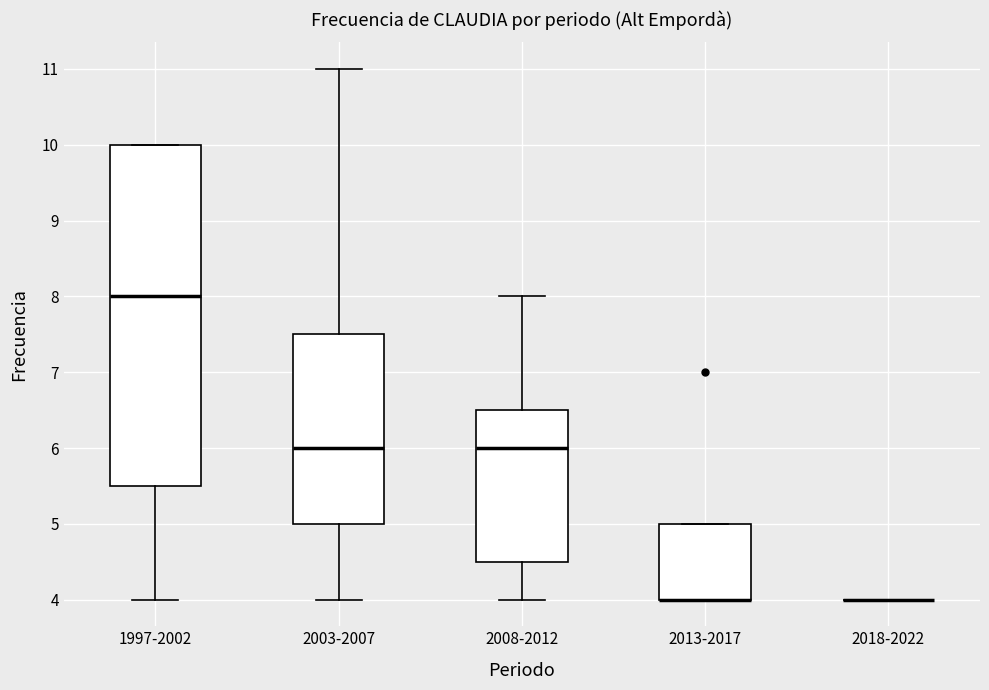

Reading left to right, read every box against the y-axis: the position of its median line, the range the box covers, and the ends of its whiskers. The values are not printed on the chart, so give them approximately, as read against the axis.

1997-2002: median 8.0, box 5.5 to 10.0, whiskers 4.0 to 10.0
2003-2007: median 6.0, box 5.0 to 7.5, whiskers 4.0 to 11.0
2008-2012: median 6.0, box 4.5 to 6.5, whiskers 4.0 to 8.0
2013-2017: median 4.0 (drawn on the box's lower edge), box 4.0 to 5.0, whiskers 4.0 to 5.0
2018-2022: box collapsed to a line at 4.0, whiskers 4.0 to 4.0